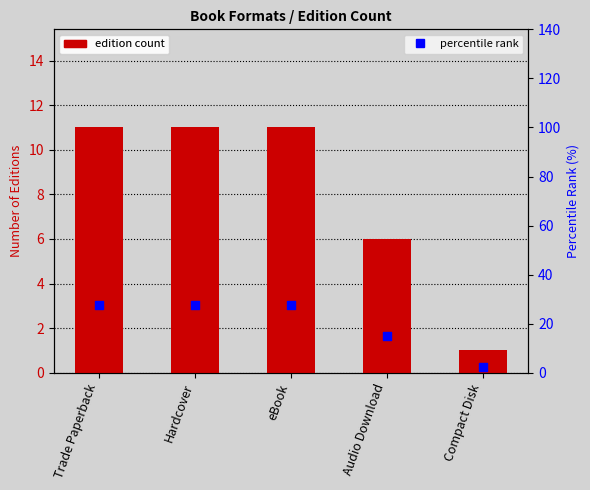

What are all the series names shown in the legend?

edition count, percentile rank